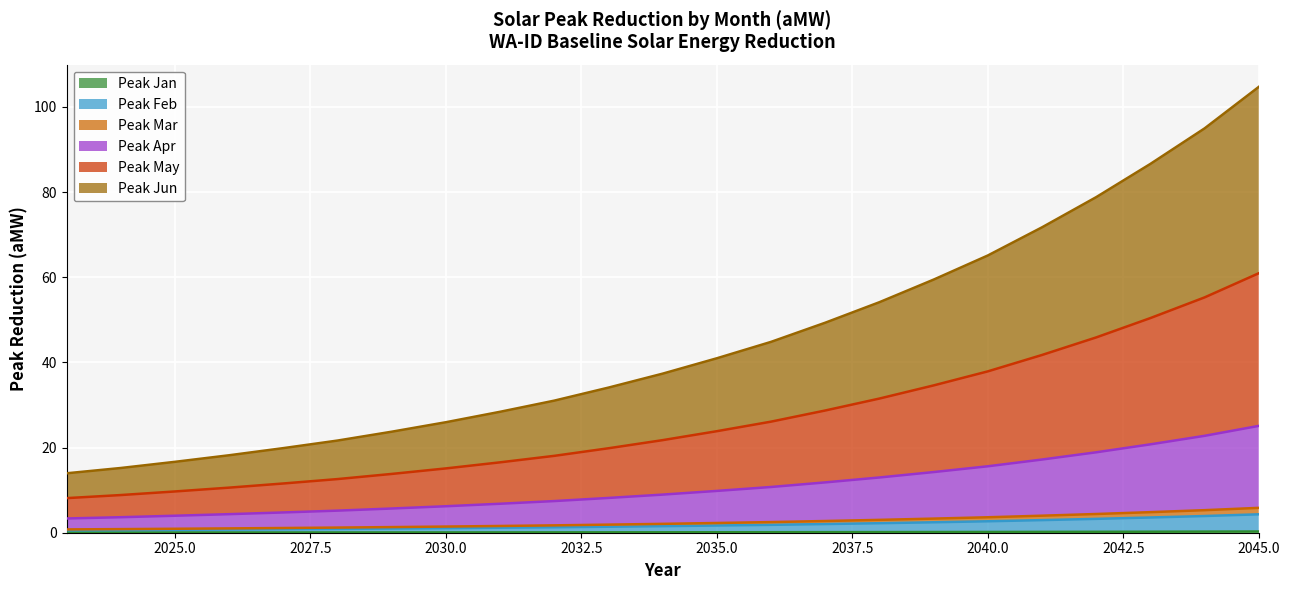

At which label does Peak Jan reach its peak?

2045